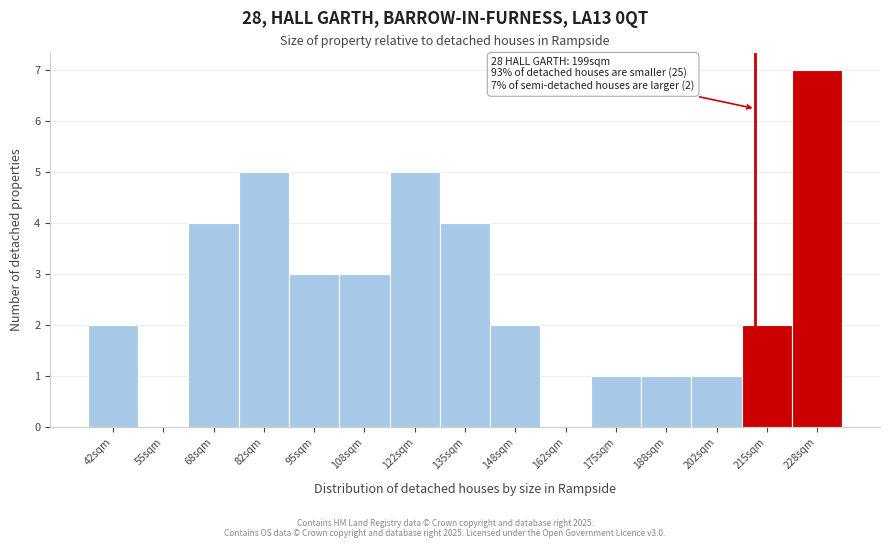

Reading left to right, extract all data points from this chart.

42sqm=2	55sqm=0	68sqm=4	82sqm=5	95sqm=3	108sqm=3	122sqm=5	135sqm=4	148sqm=2	162sqm=0	175sqm=1	188sqm=1	202sqm=1	215sqm=2	228sqm=7